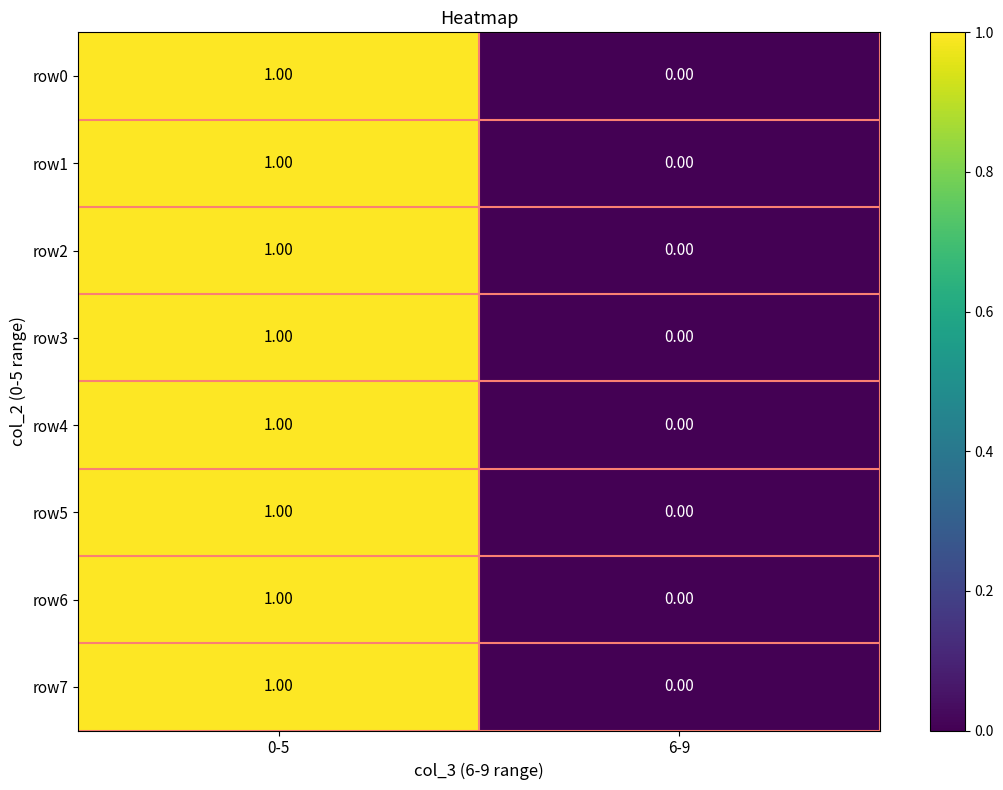

Which label corresponds to the smallest value in the chart?

6-9